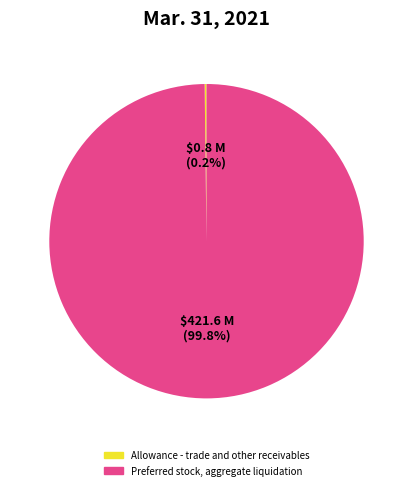

How much of the chart is everything except Preferred stock, aggregate liquidation?

0.2%